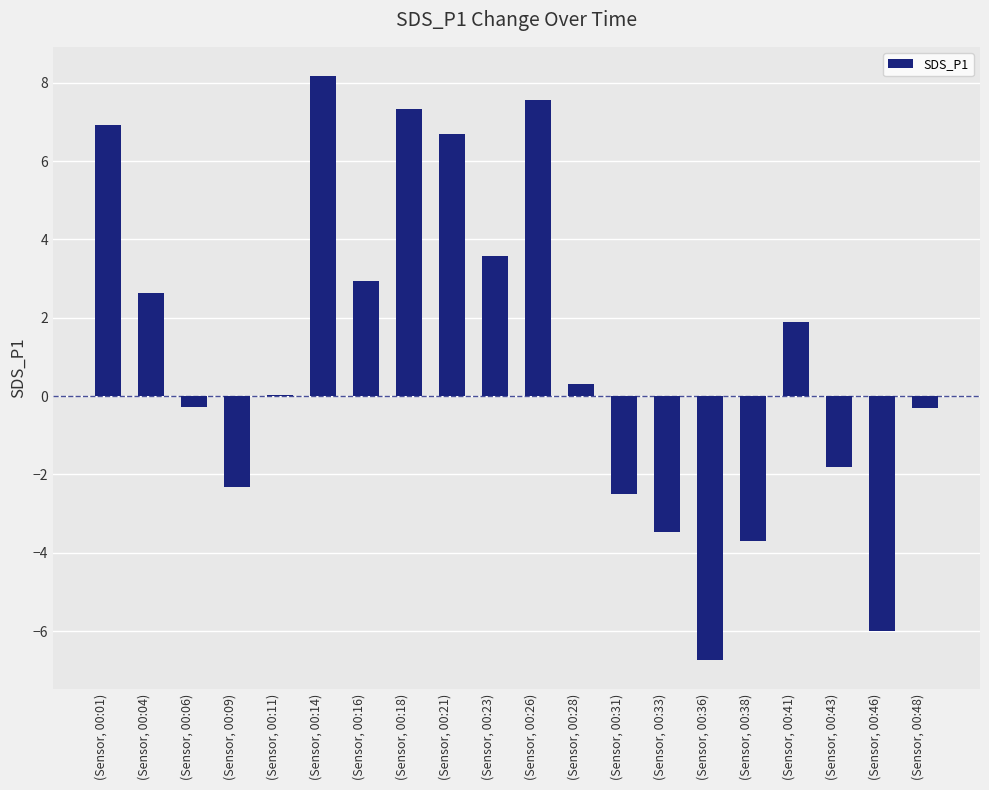

What is the approximate value at (Sensor, 00:31)?

-2.5